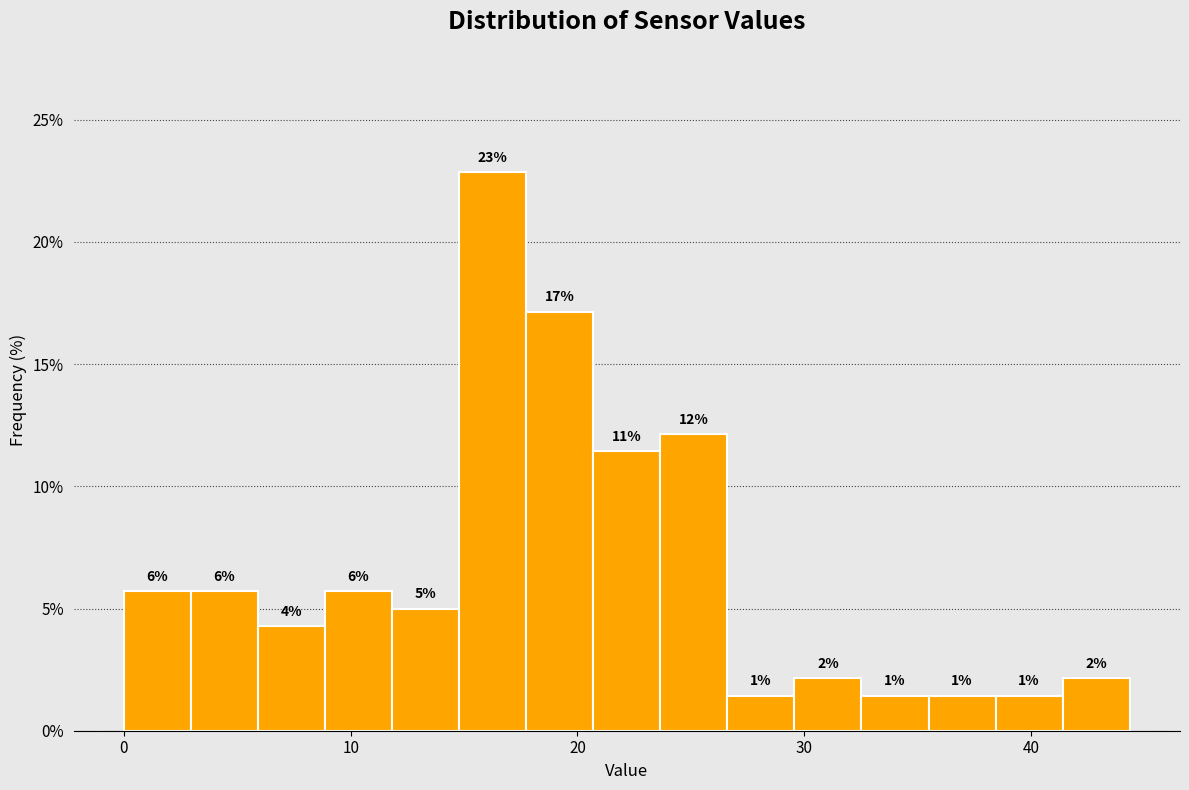

Around what value on the x-axis is the tallest bar? Give the approximate position of its centre, as read against the axis.

16